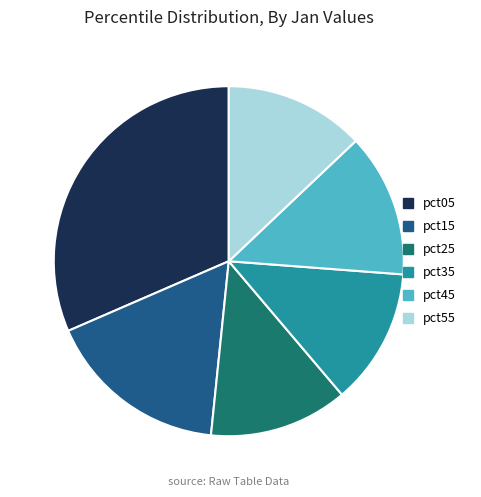

Is there a majority slice in this chart?

No